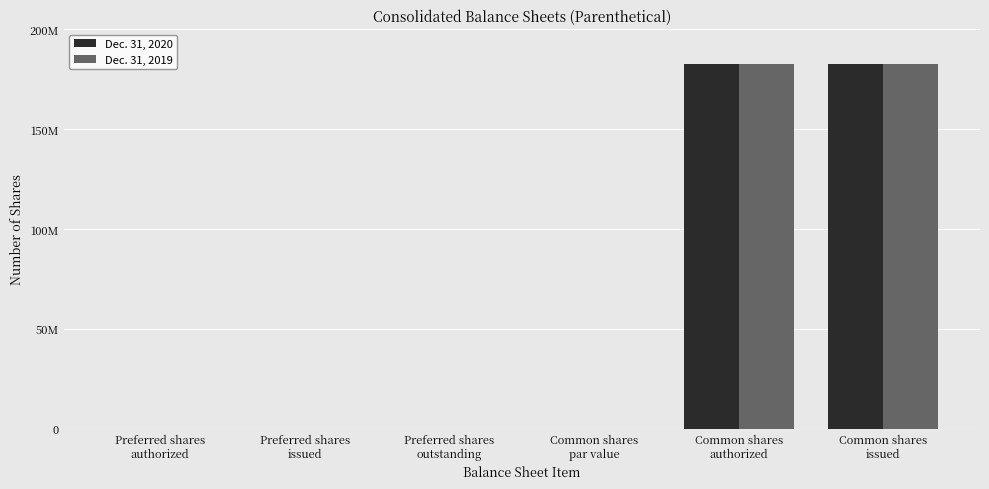

Are the bars grouped side by side (vs. stacked)?

Yes